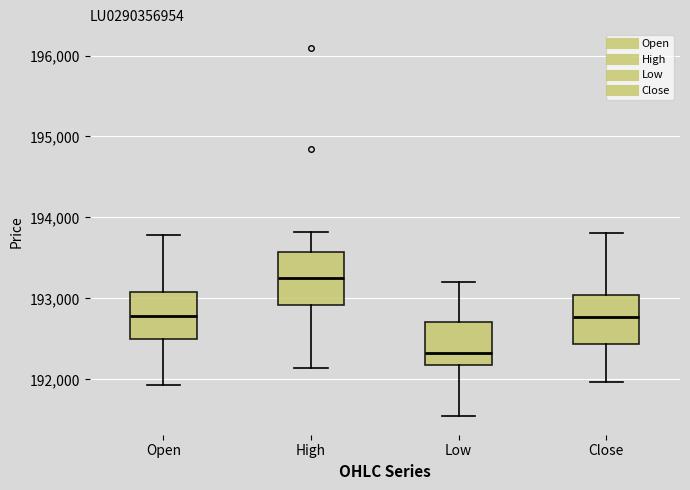

Reading left to right, read every box against the y-axis: the position of its median line, the range the box covers, and the ends of its whiskers. The values are not printed on the chart, so give them approximately, as read against the axis.

Open: median 192800, box 192500 to 193100, whiskers 191900 to 193800
High: median 193300, box 192900 to 193600, whiskers 192100 to 193800
Low: median 192300, box 192200 to 192700, whiskers 191500 to 193200
Close: median 192800, box 192400 to 193000, whiskers 192000 to 193800